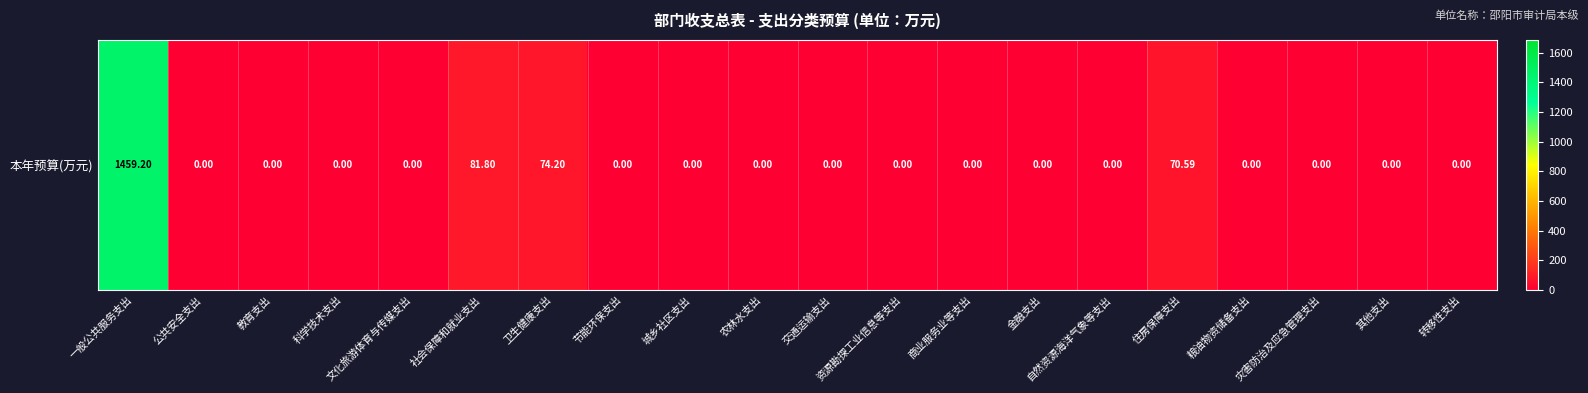

True or false: the data shows 81.8 at 社会保障和就业支出.

True